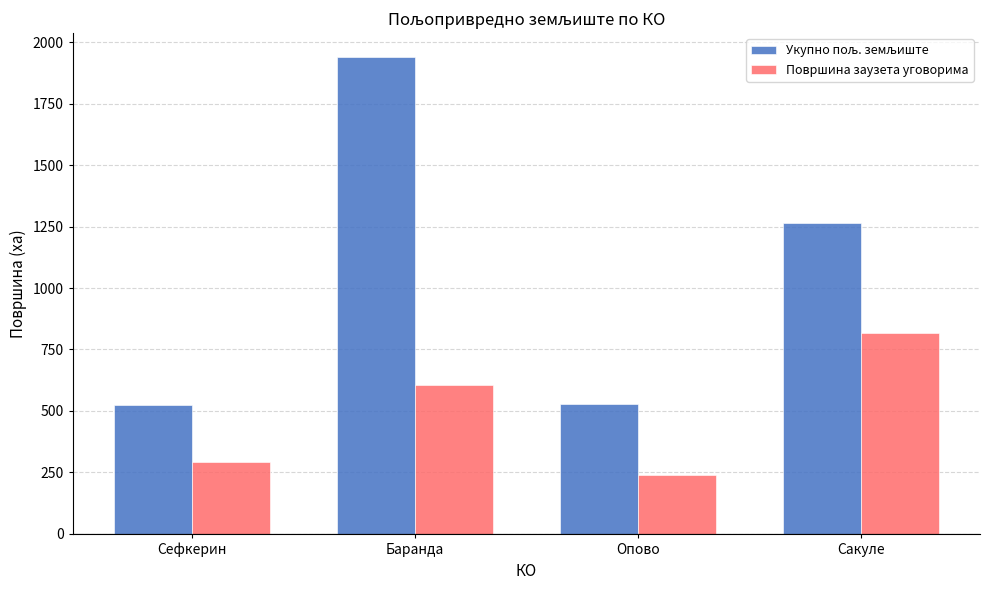

What is the spread (max minus min) of values at Сакуле?

447.0